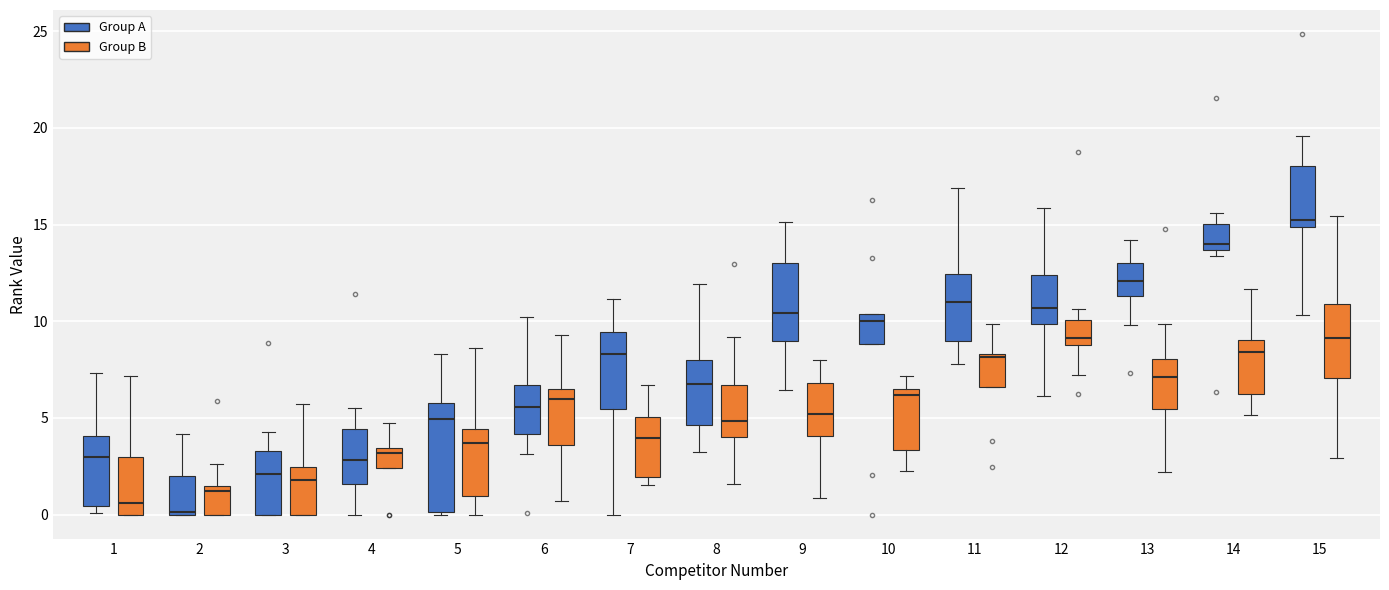

Reading left to right, transcribe this box plot: for each box, give where its median line is, the range the box spans, and where its two whiskers end, as read against the y-axis. The values are not printed on the chart, so give them approximately, as read against the axis.

1 (Group A): median 3.0, box 0.5 to 4.0, whiskers 0.0 to 7.5
1 (Group B): median 0.5, box 0.0 to 3.0, whiskers 0.0 to 7.0
2 (Group A): median 0.0, box 0.0 to 2.0, whiskers 0.0 to 4.0
2 (Group B): median 1.0, box 0.0 to 1.5, whiskers 0.0 to 2.5
3 (Group A): median 2.0, box 0.0 to 3.5, whiskers 0.0 to 4.5
3 (Group B): median 2.0, box 0.0 to 2.5, whiskers 0.0 to 5.5
4 (Group A): median 3.0, box 1.5 to 4.5, whiskers 0.0 to 5.5
4 (Group B): median 3.0, box 2.5 to 3.5, whiskers 2.5 to 4.5
5 (Group A): median 5.0, box 0.0 to 6.0, whiskers 0.0 to 8.5
5 (Group B): median 3.5, box 1.0 to 4.5, whiskers 0.0 to 8.5
6 (Group A): median 5.5, box 4.0 to 6.5, whiskers 3.0 to 10.0
6 (Group B): median 6.0, box 3.5 to 6.5, whiskers 0.5 to 9.5
7 (Group A): median 8.5, box 5.5 to 9.5, whiskers 0.0 to 11.0
7 (Group B): median 4.0, box 2.0 to 5.0, whiskers 1.5 to 6.5
8 (Group A): median 7.0, box 4.5 to 8.0, whiskers 3.0 to 12.0
8 (Group B): median 5.0, box 4.0 to 6.5, whiskers 1.5 to 9.0
9 (Group A): median 10.5, box 9.0 to 13.0, whiskers 6.5 to 15.0
9 (Group B): median 5.0, box 4.0 to 7.0, whiskers 1.0 to 8.0
10 (Group A): median 10.0, box 9.0 to 10.5, whiskers 9.0 to 10.5
10 (Group B): median 6.0, box 3.5 to 6.5, whiskers 2.5 to 7.0
11 (Group A): median 11.0, box 9.0 to 12.5, whiskers 8.0 to 17.0
11 (Group B): median 8.0, box 6.5 to 8.5, whiskers 6.5 to 10.0
12 (Group A): median 10.5, box 10.0 to 12.5, whiskers 6.0 to 16.0
12 (Group B): median 9.0, box 8.5 to 10.0, whiskers 7.0 to 10.5
13 (Group A): median 12.0, box 11.5 to 13.0, whiskers 10.0 to 14.0
13 (Group B): median 7.0, box 5.5 to 8.0, whiskers 2.0 to 10.0
14 (Group A): median 14.0, box 13.5 to 15.0, whiskers 13.5 (just below the box's lower edge) to 15.5
14 (Group B): median 8.5, box 6.5 to 9.0, whiskers 5.0 to 11.5
15 (Group A): median 15.0 (just above the box's lower edge), box 15.0 to 18.0, whiskers 10.5 to 19.5
15 (Group B): median 9.0, box 7.0 to 11.0, whiskers 3.0 to 15.5